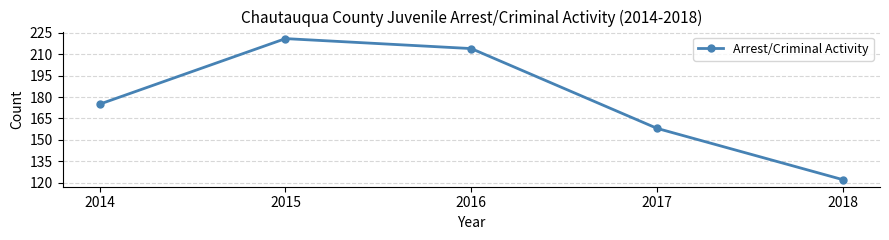

Rank the categories by value from lowest to highest.

2018, 2017, 2014, 2016, 2015